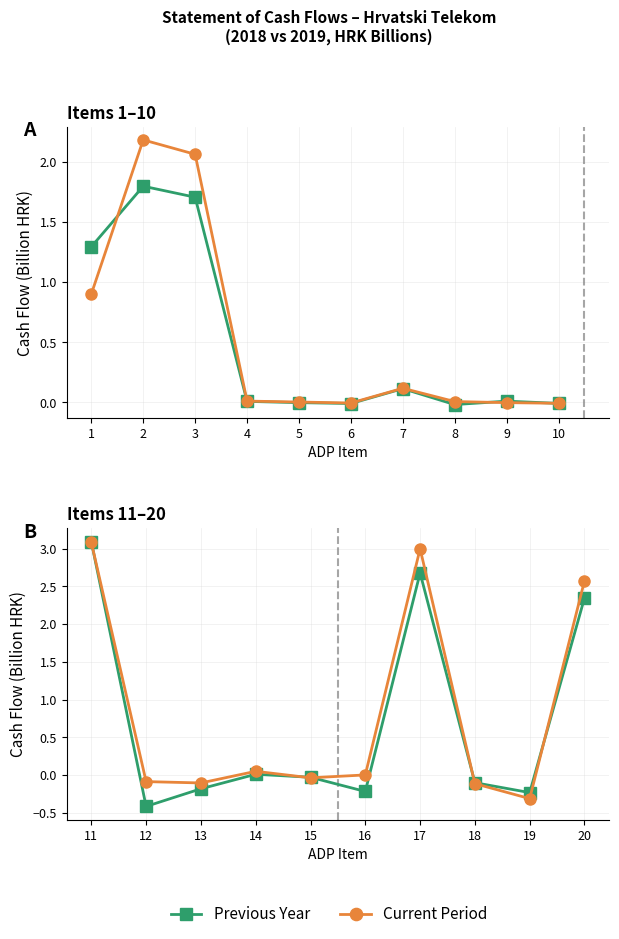

Is this an area chart (filled region under the line)?

No